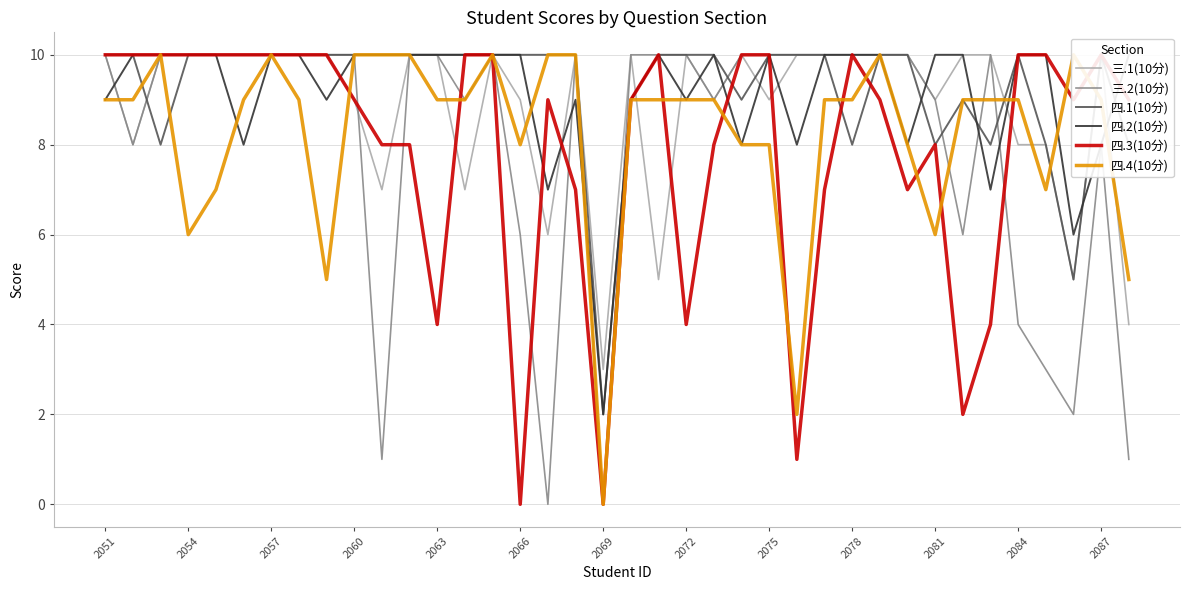

At 34, list the series in order from largest to smallest.

四.2(10分), 四.3(10分), 三.1(10分), 四.1(10分), 四.4(10分), 三.2(10分)